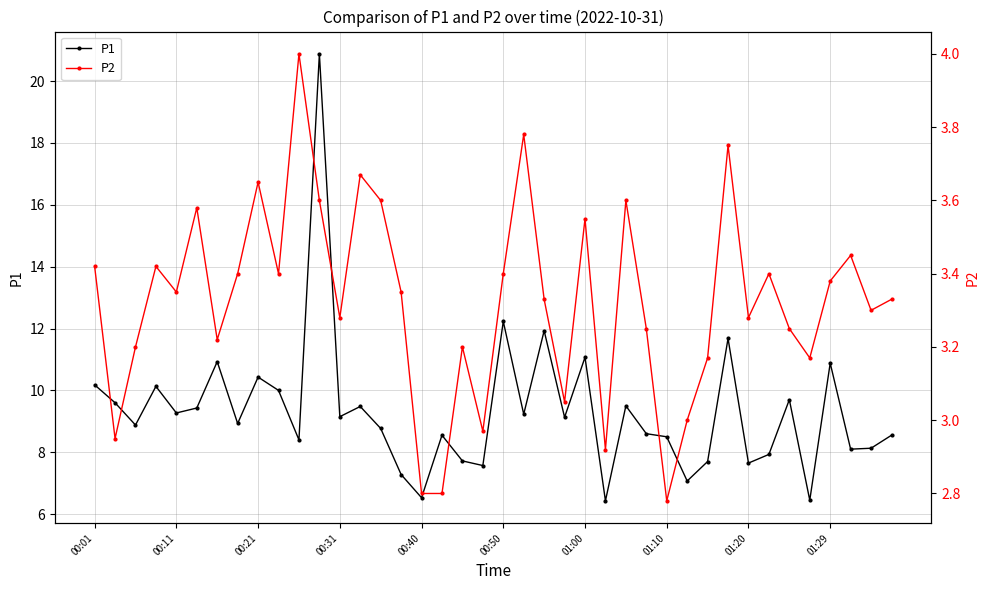

True or false: P1 has more than 1 interior local peaks.

True